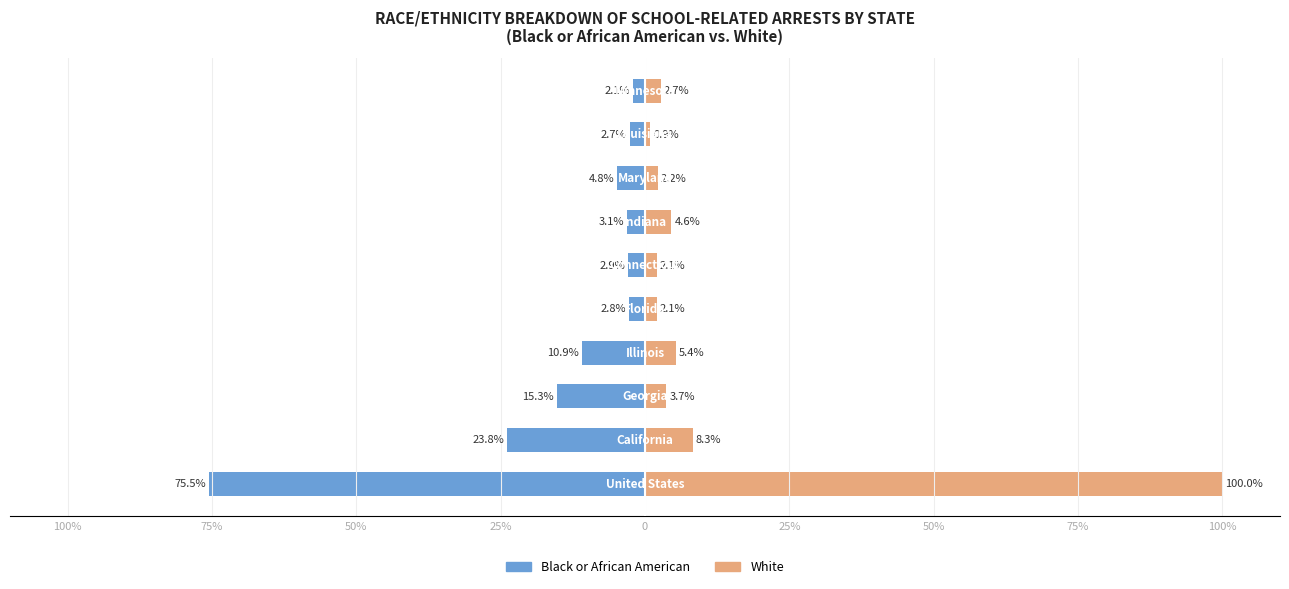

At how many categories does at least one series exceed -68?

10